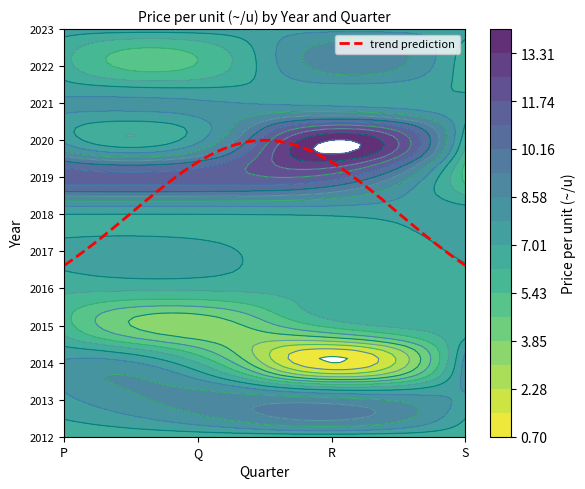

What is the total value across all series at Q?

85.3